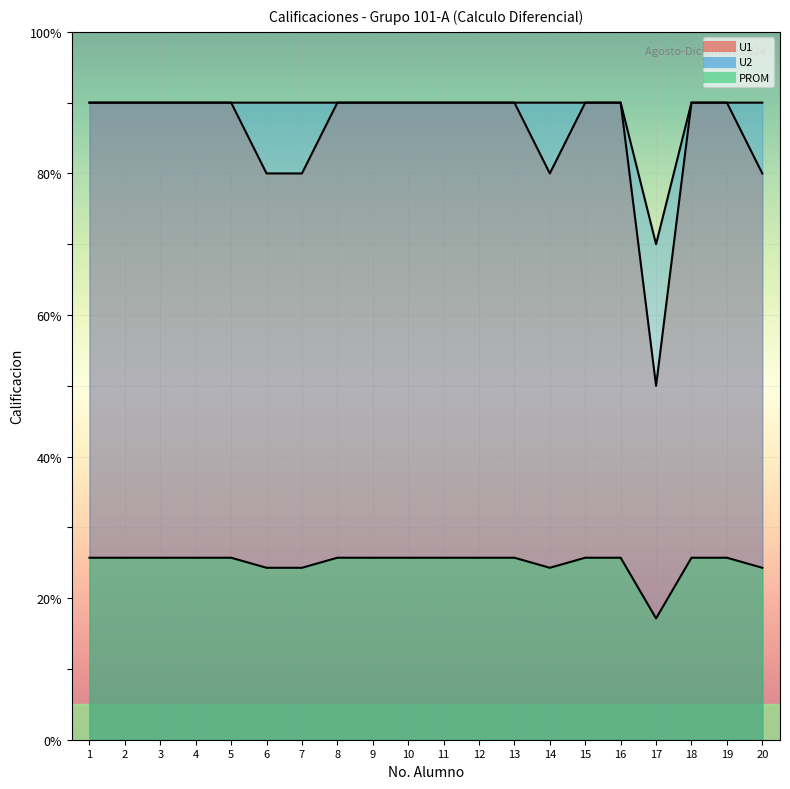

What is the sum of all PROM values?

499.9